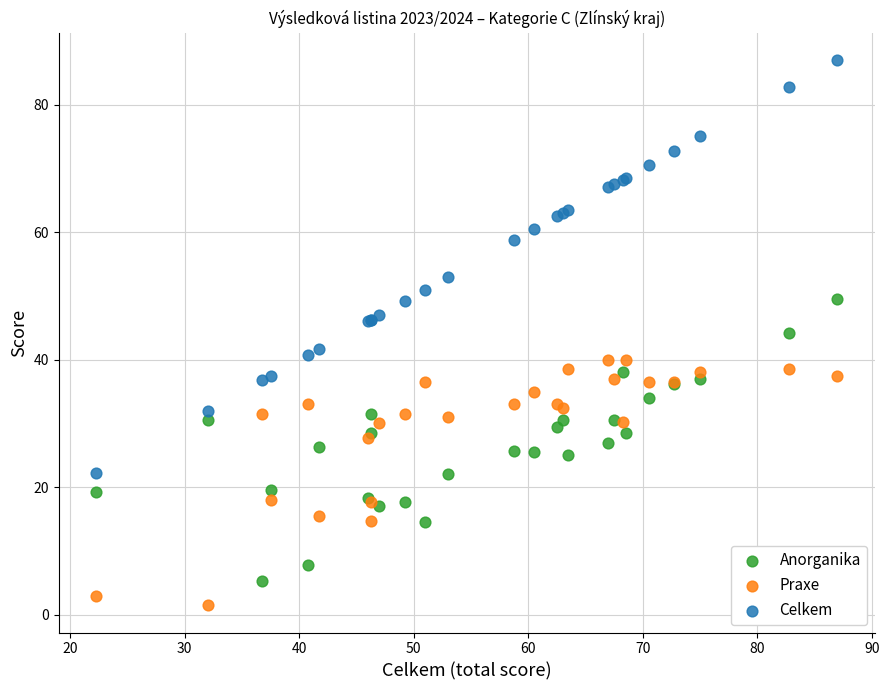

Which series has the widest spread of Y values?

Celkem